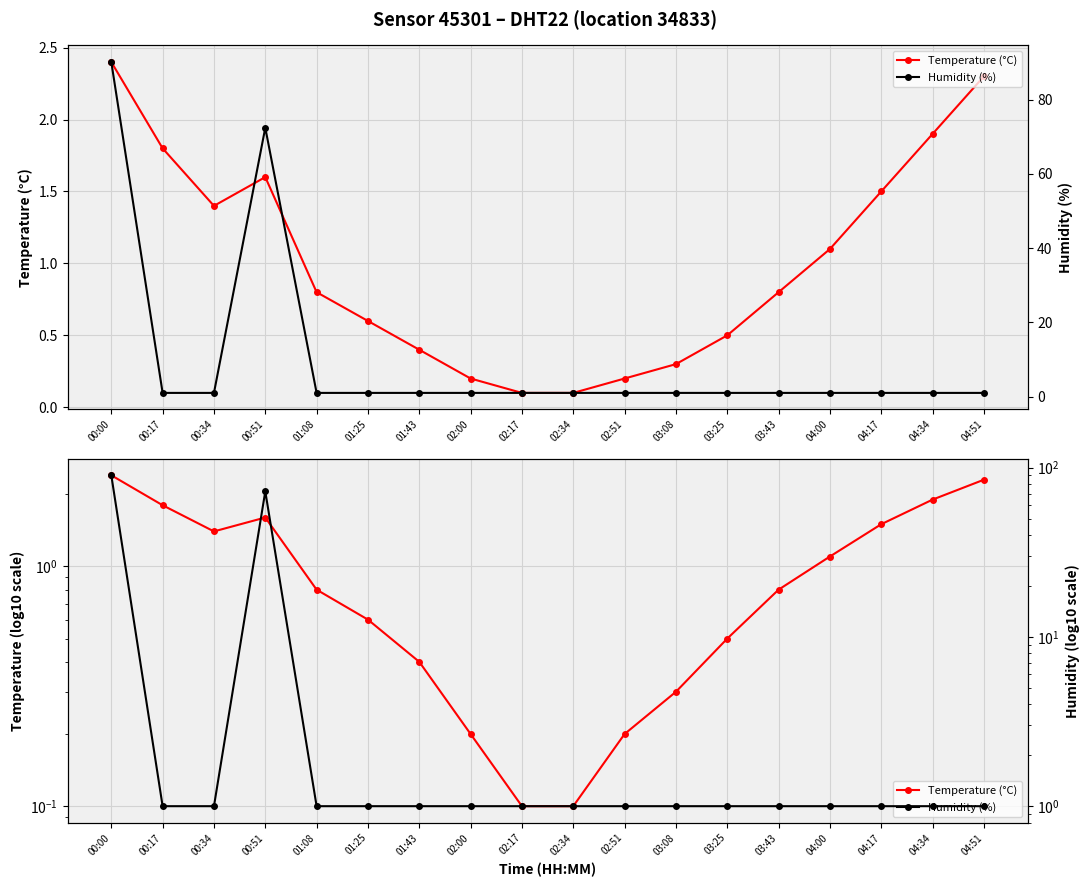

Rank the series by their average value, from highest to lowest.

Humidity (%), Temperature (°C)